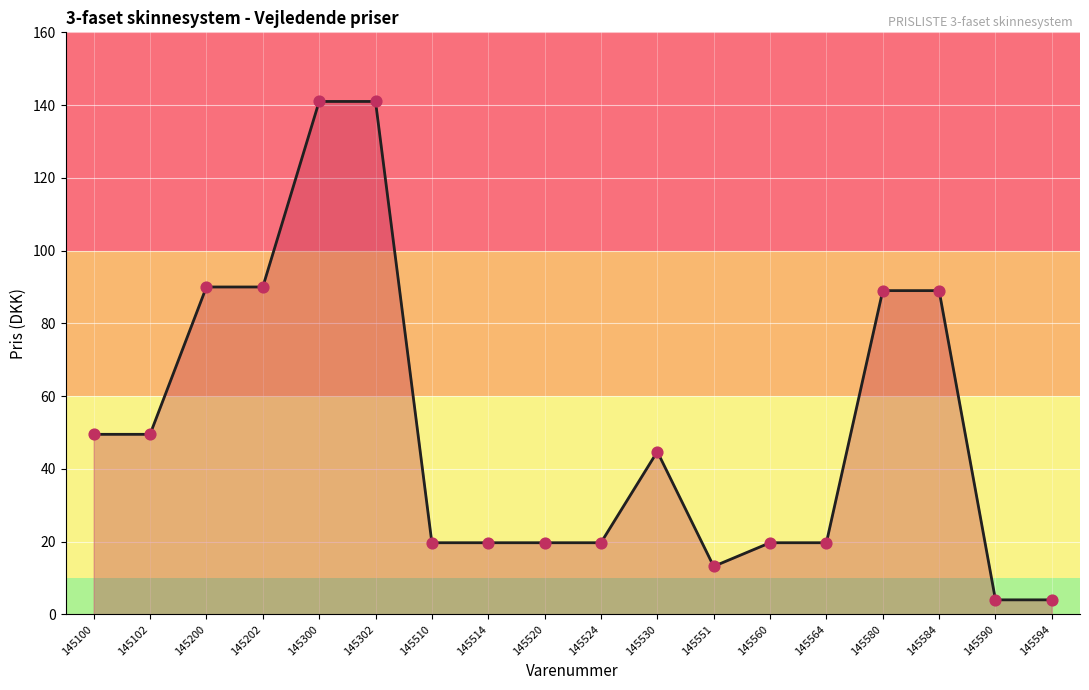

Between 145564 and 145100, which is larger?

145100